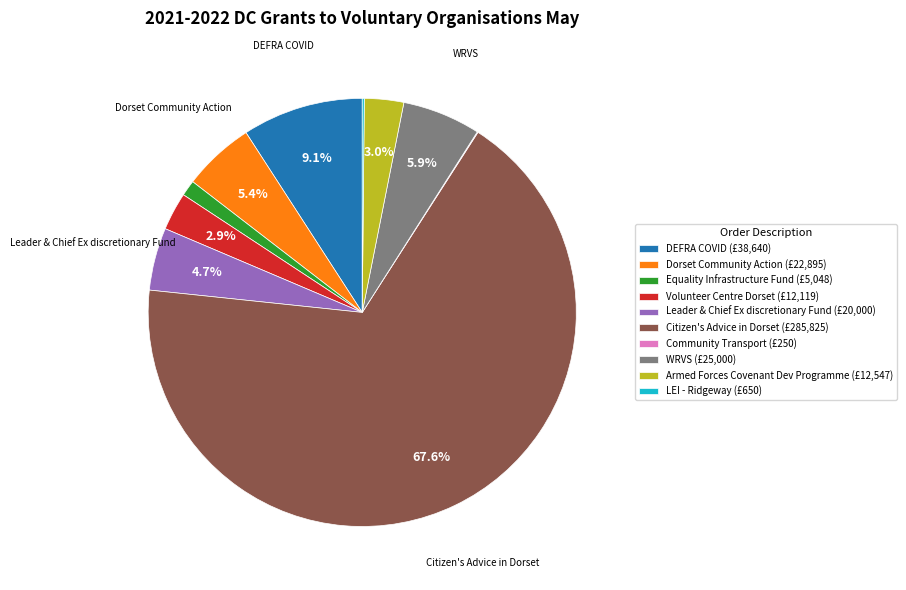

Between Equality Infrastructure Fund and Citizen's Advice in Dorset, which is larger?

Citizen's Advice in Dorset